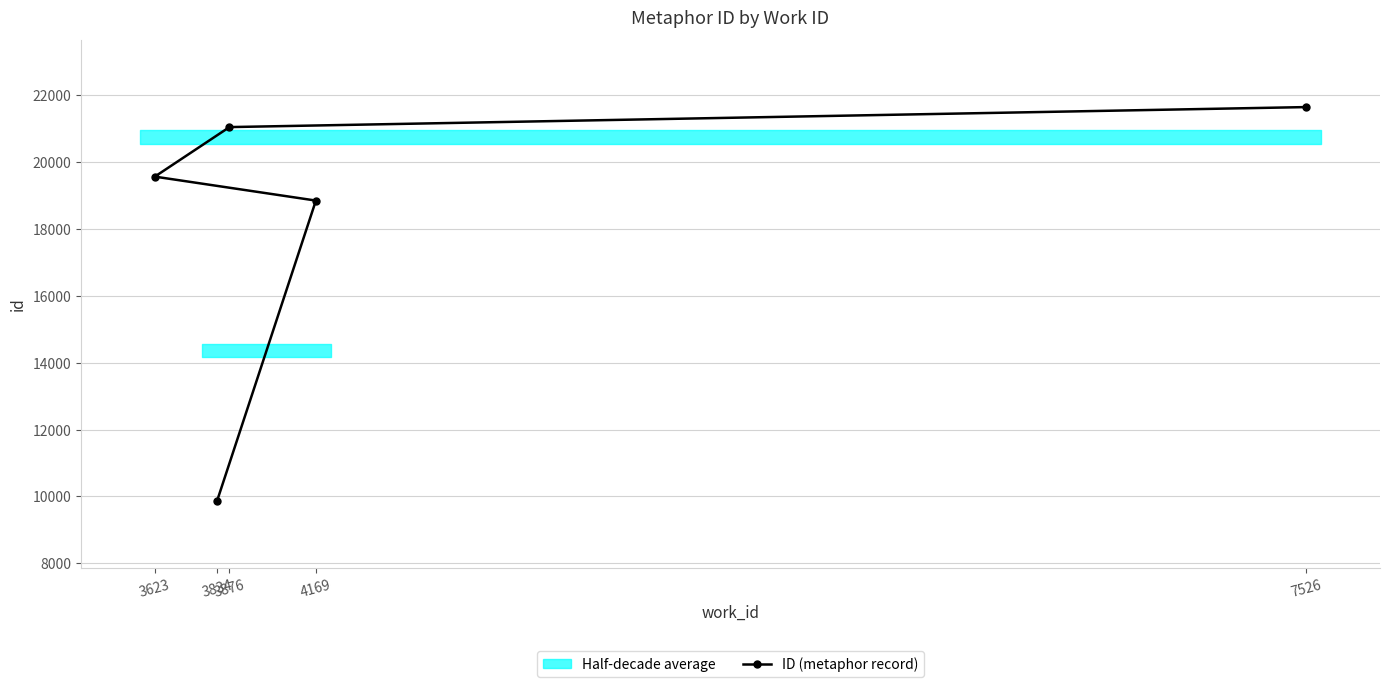

Does the chart have visible grid lines?

Yes